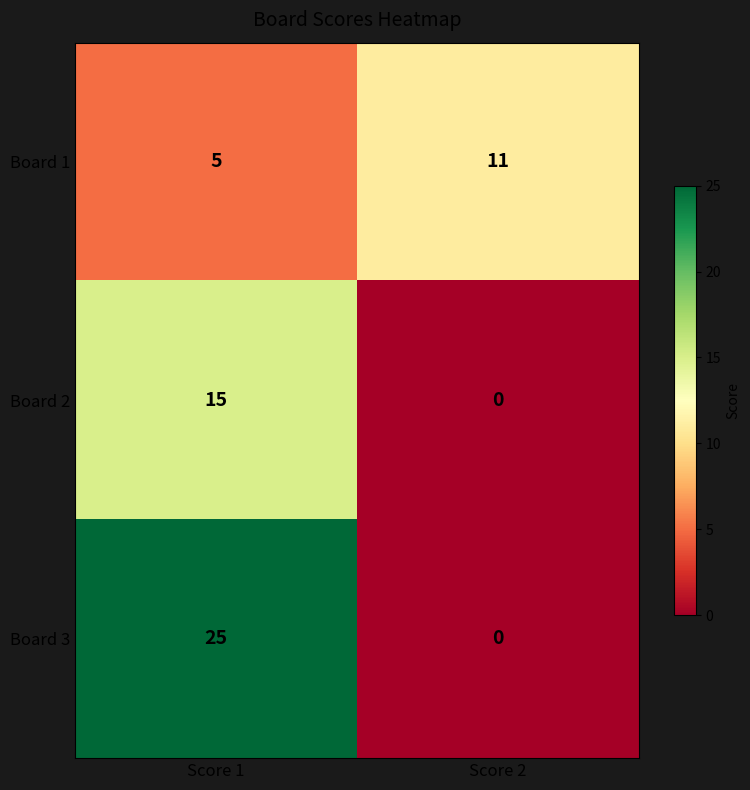

At how many categories does at least one series exceed 22?

1